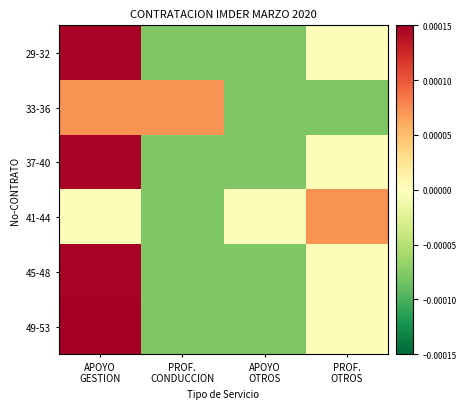

Between PROF.
OTROS and APOYO
OTROS, which is larger?

PROF.
OTROS